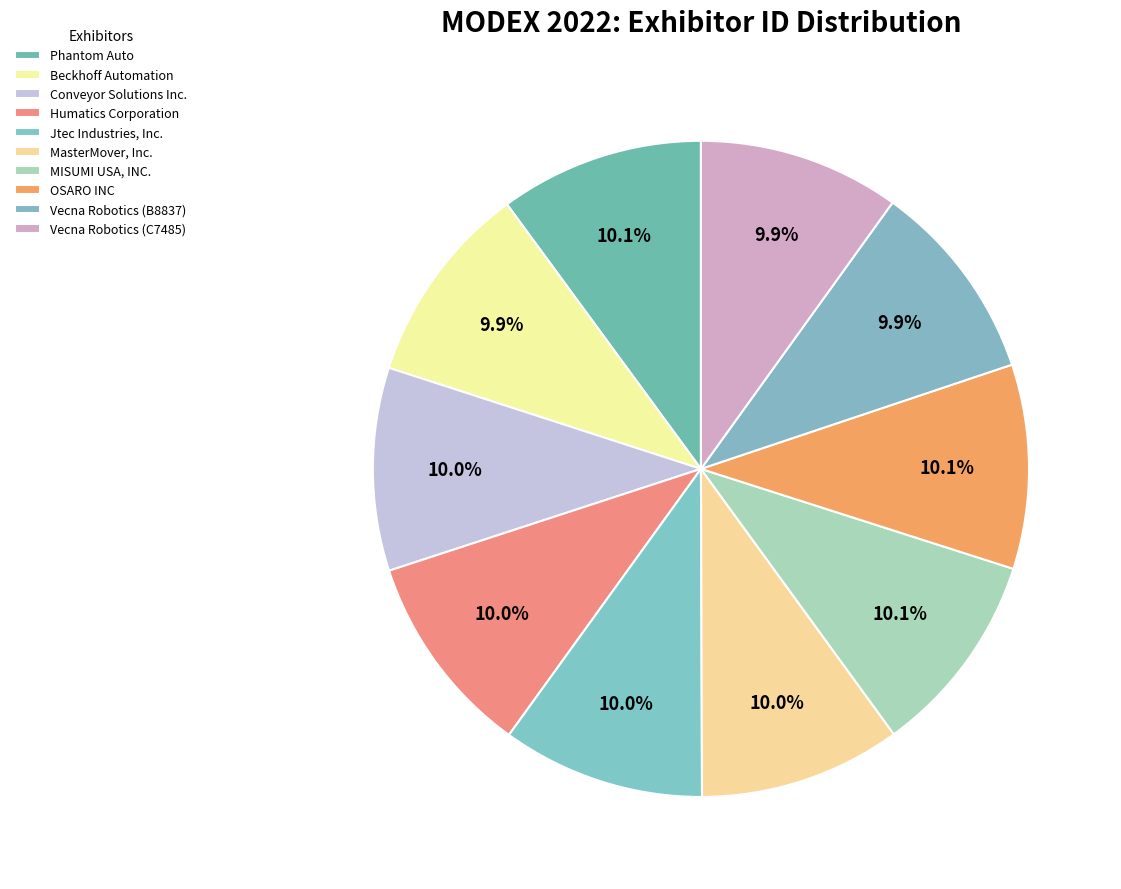

How many slices are in this pie chart?

10